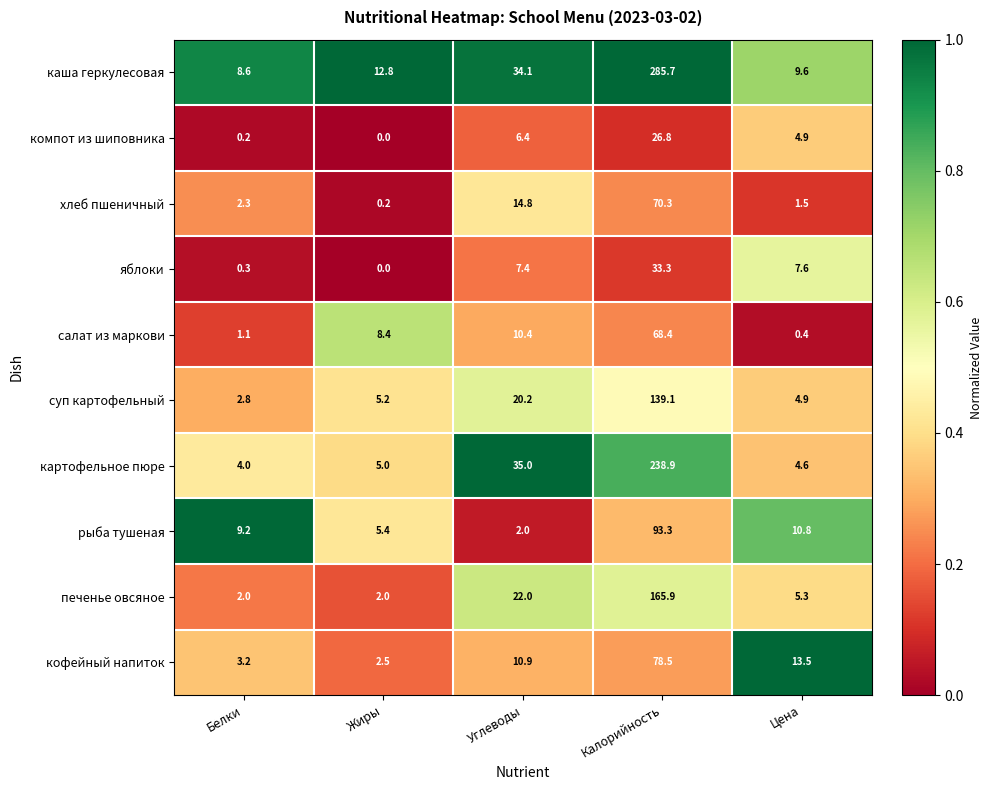

What is the difference between the хлеб пшеничный values at Углеводы and Калорийность?

55.5